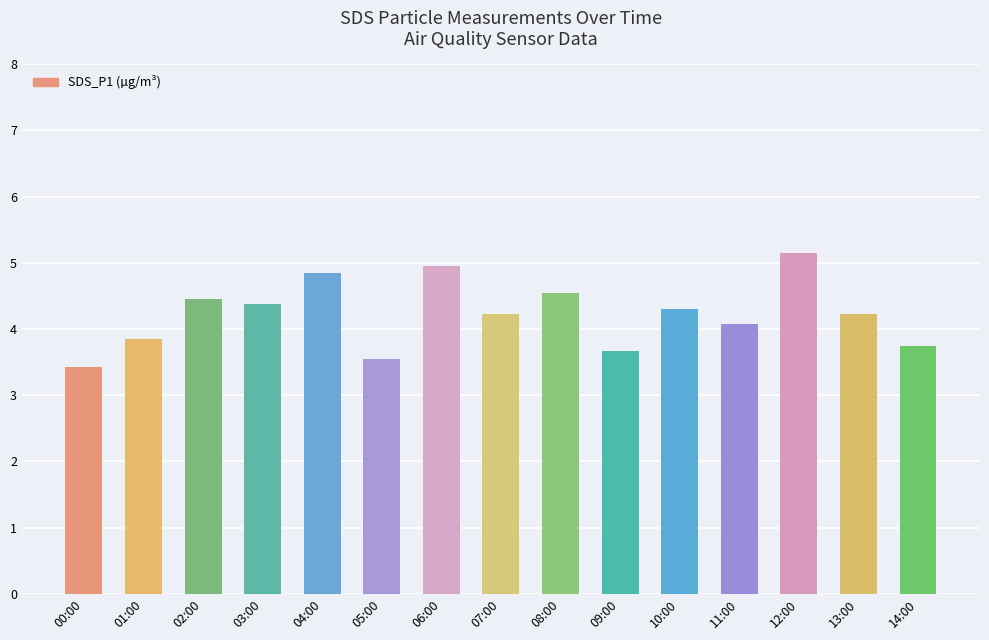

The chart shows a value of 7.0 at 08:00. True or false?

False